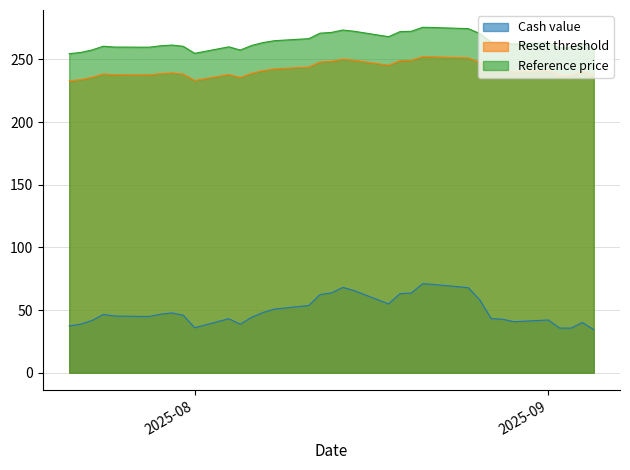

True or false: Reset threshold has a value of 245.4 at 2025-08-18.

True